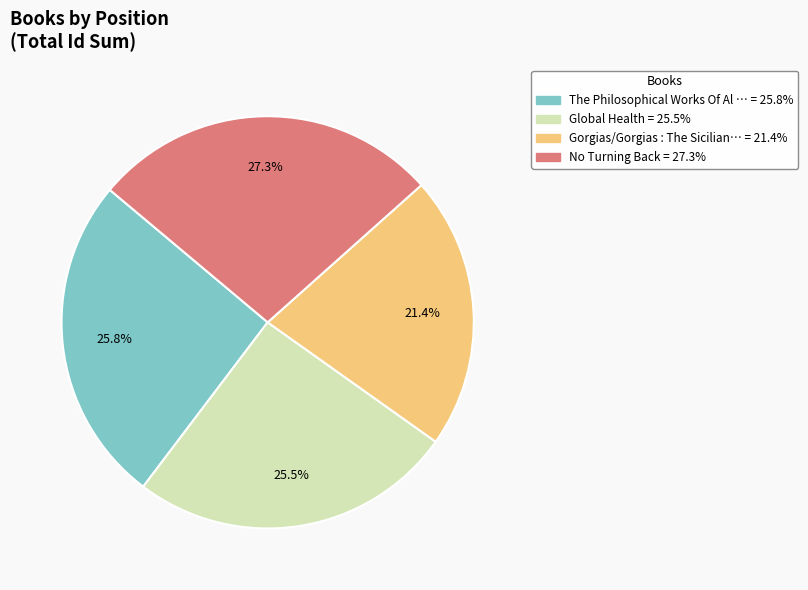

Is there any slice that represents more than half of the pie?

No